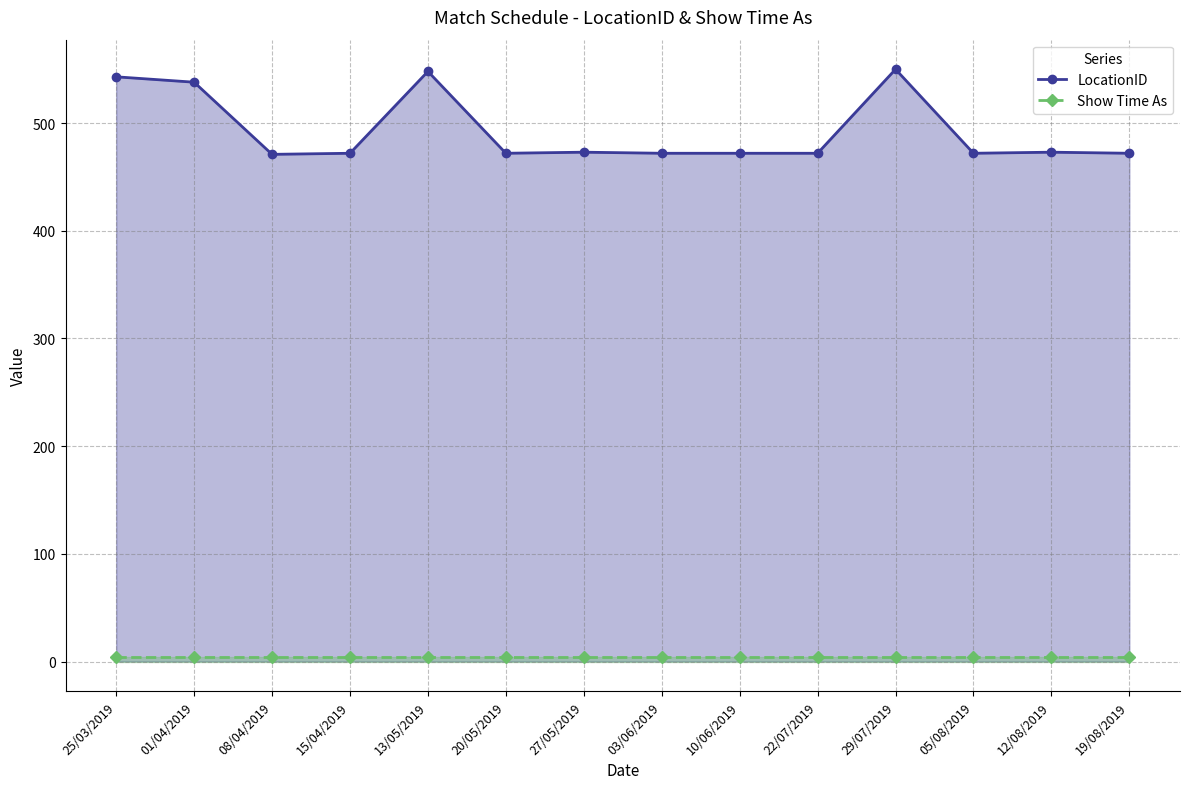

At how many categories does at least one series exceed 87?

14